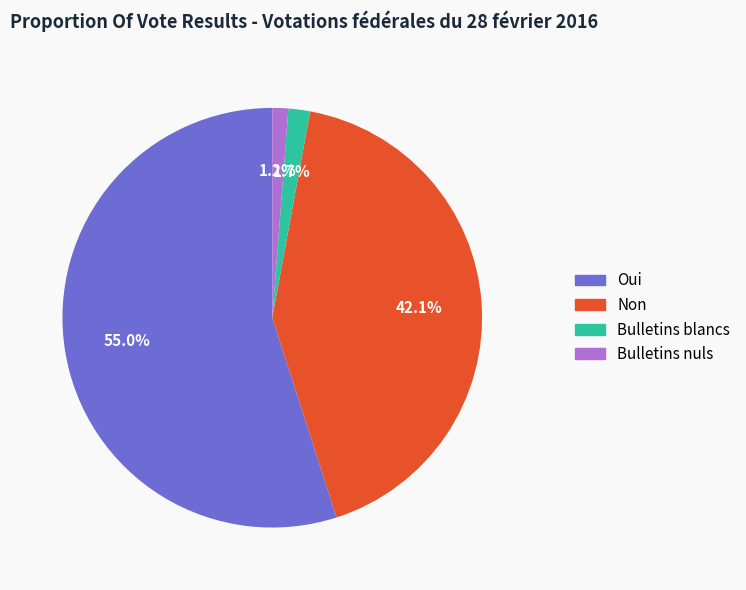

What portion of the pie excludes Oui?

45.0%